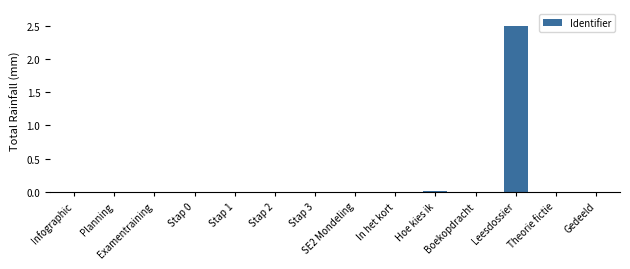

True or false: the data shows 0.0 at Stap 2.

True